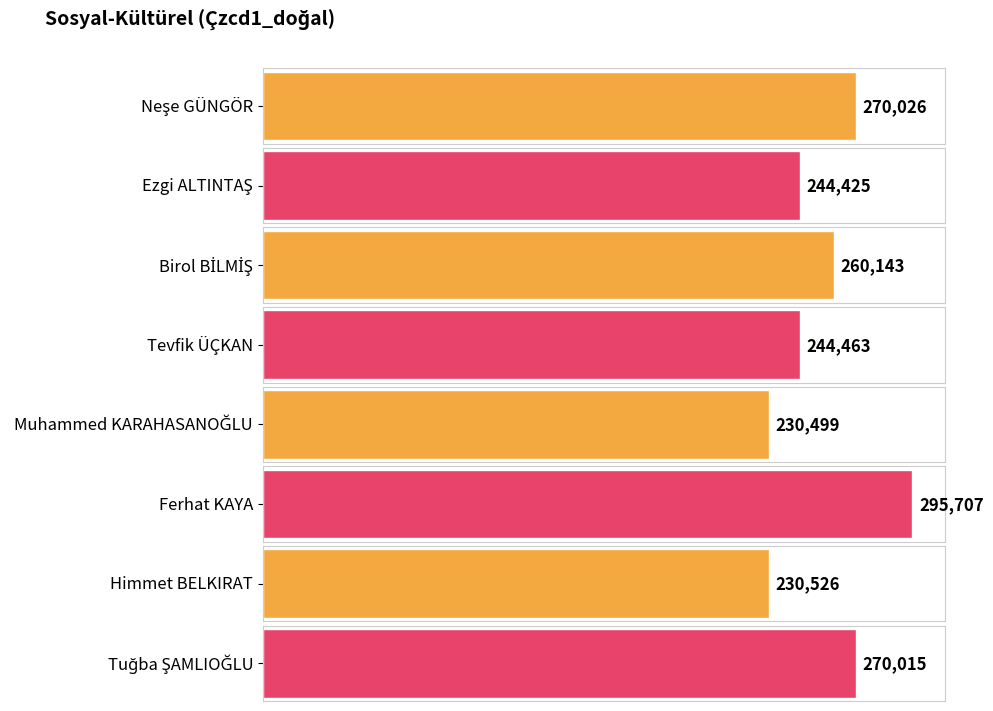

What is the difference between the values at Muhammed KARAHASANOĞLU and Birol BİLMİŞ?

29644